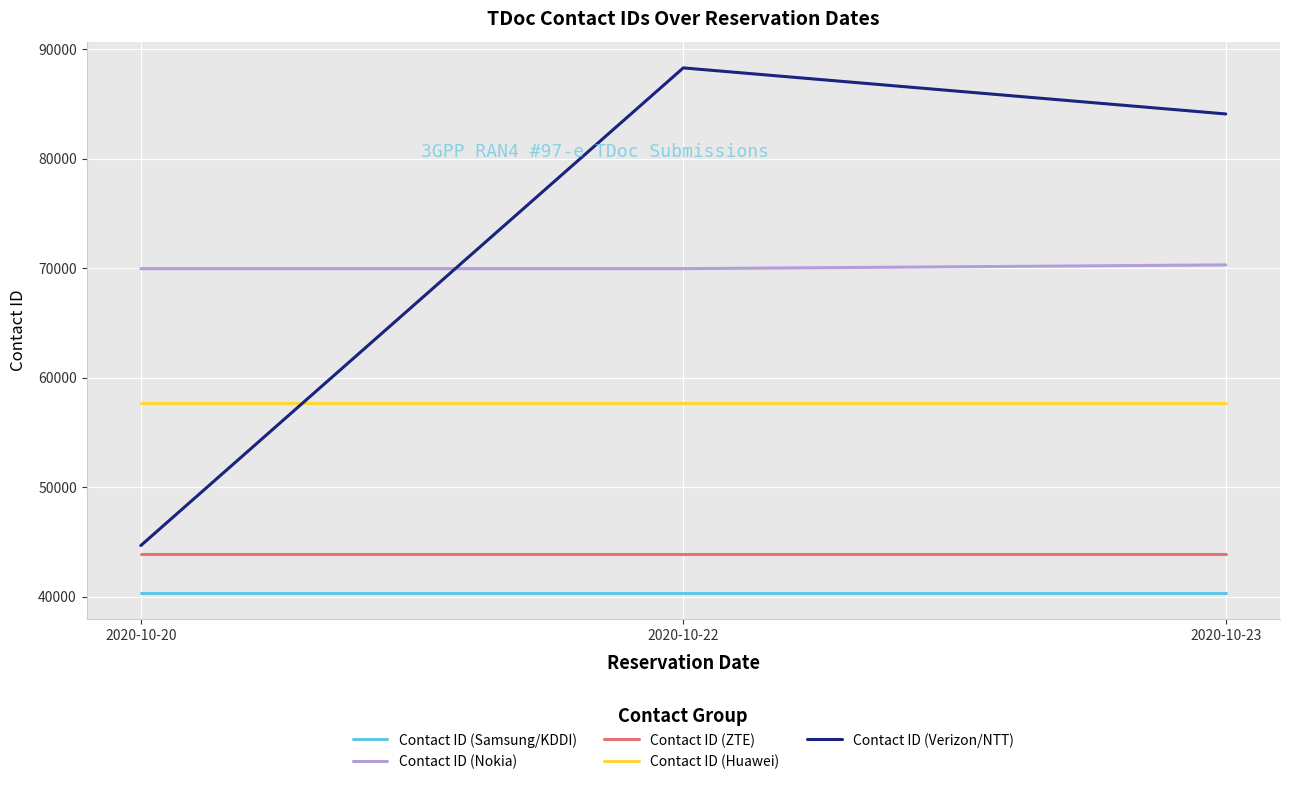

What is the sum of all Contact ID (Verizon/NTT) values?

217038